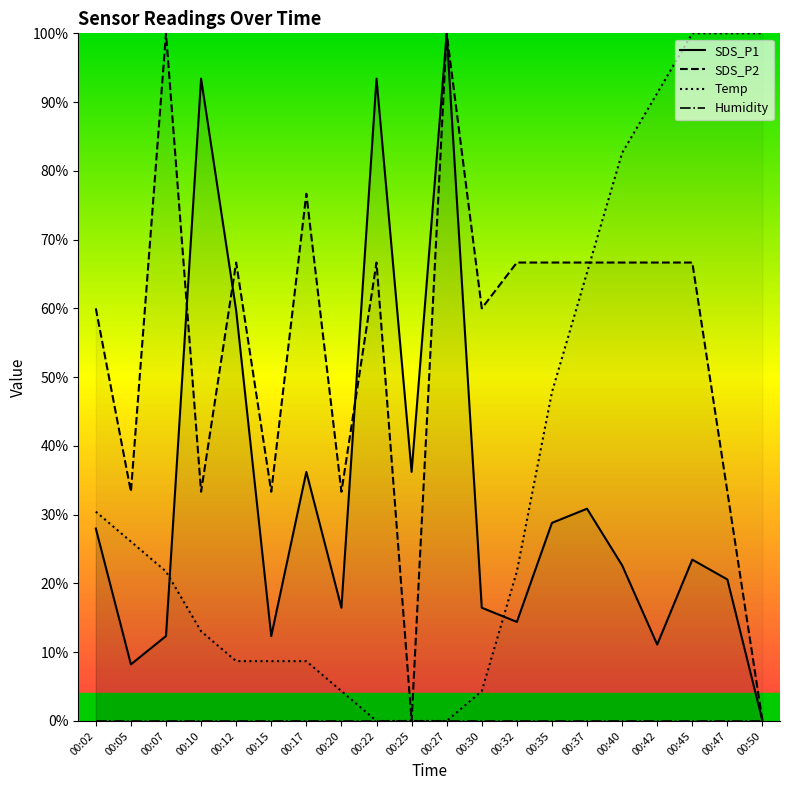

What are all the series names shown in the legend?

SDS_P1, SDS_P2, Temp, Humidity